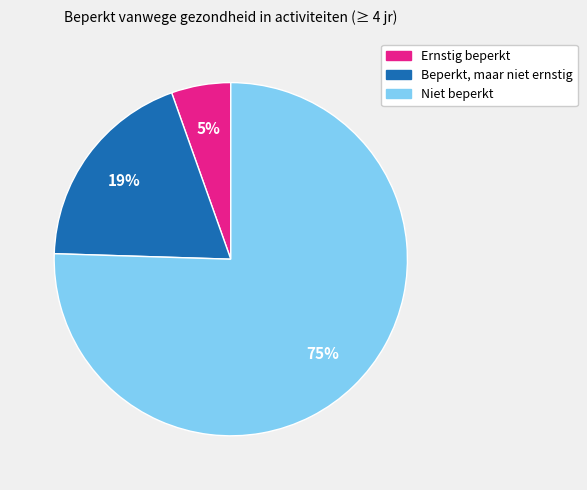

True or false: Ernstig beperkt accounts for 1% of the total.

False